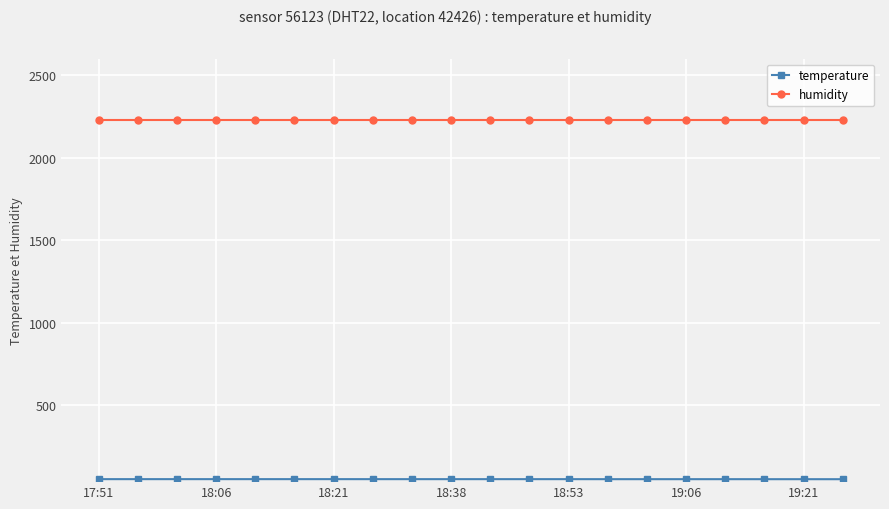

At how many categories does at least one series exceed 163?

20